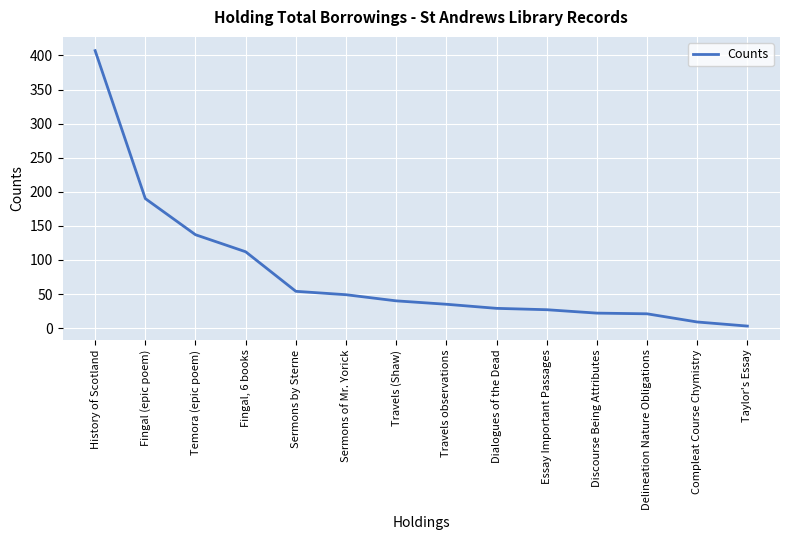

The chart shows a value of 157 at Fingal, 6 books. True or false?

False